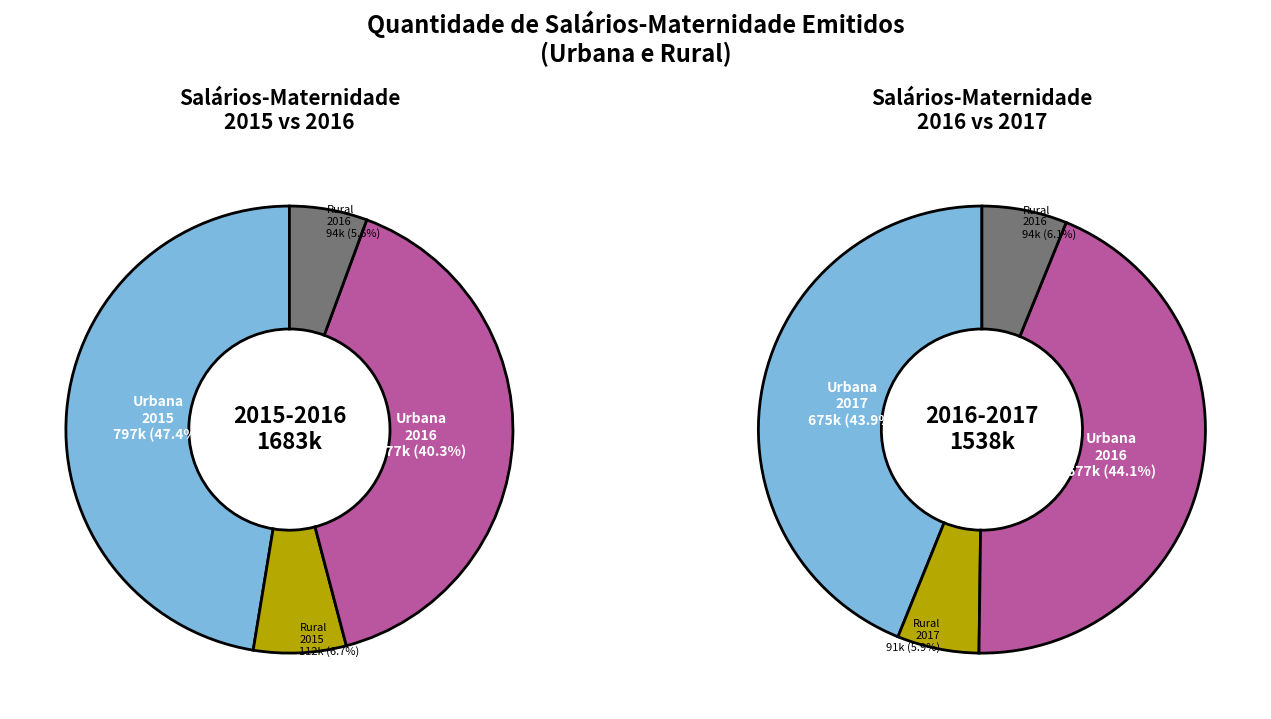

What is the ratio of the value at Rural 2016 to the value at Rural 2015?

0.8